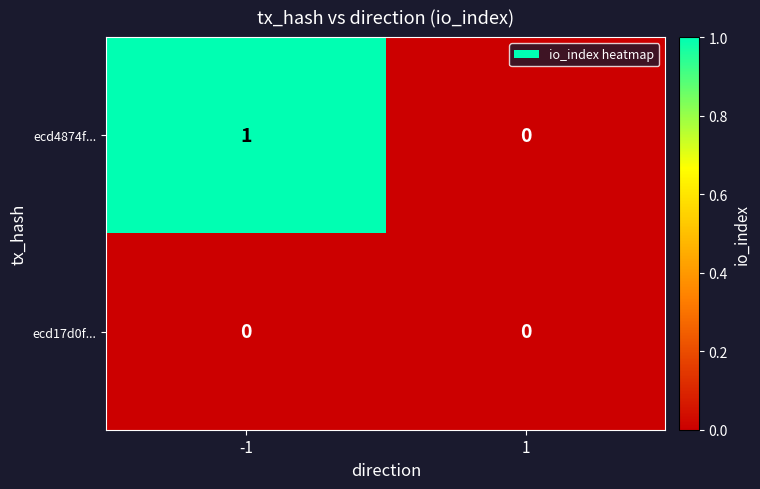

Rank the series by their maximum value, from lowest to highest.

ecd17d0f..., ecd4874f...